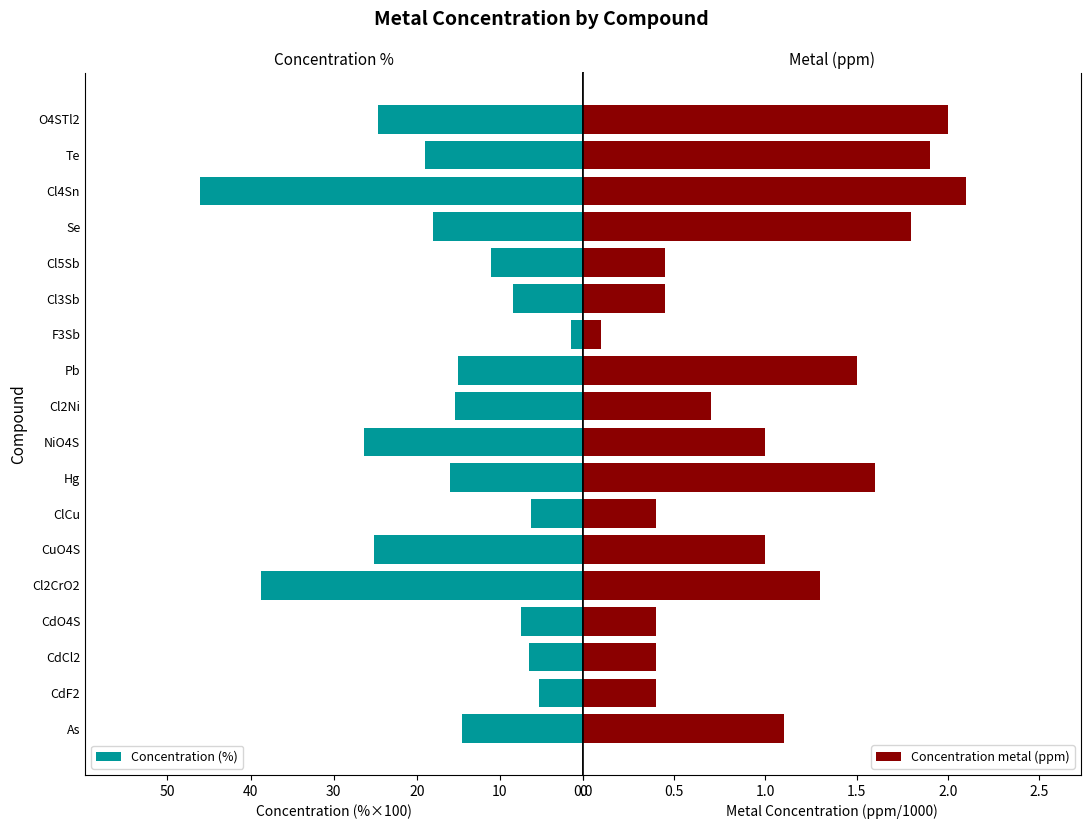

How many categories are shown in the chart?

18